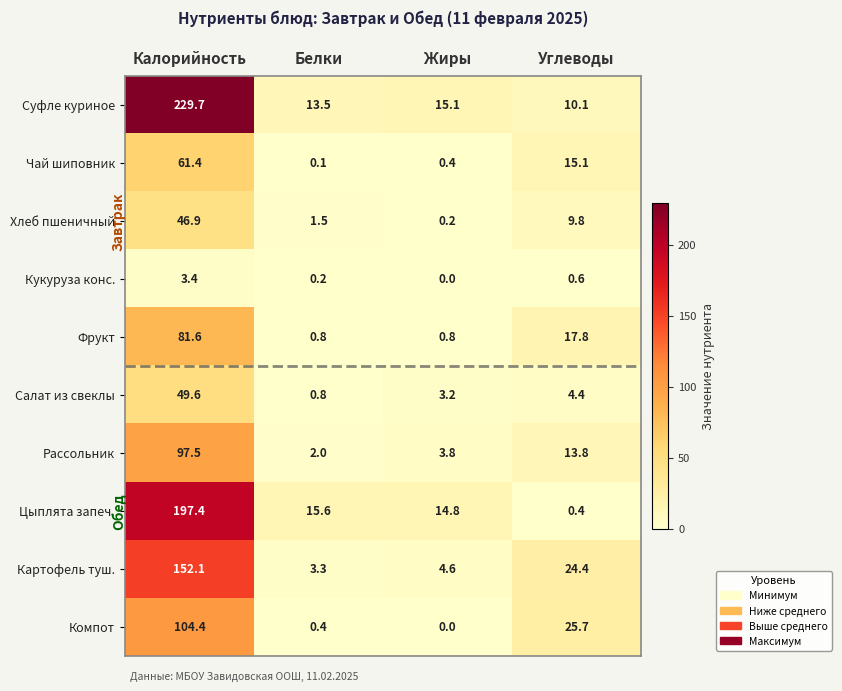

What is the approximate value of Суфле куриное at Углеводы?

10.1